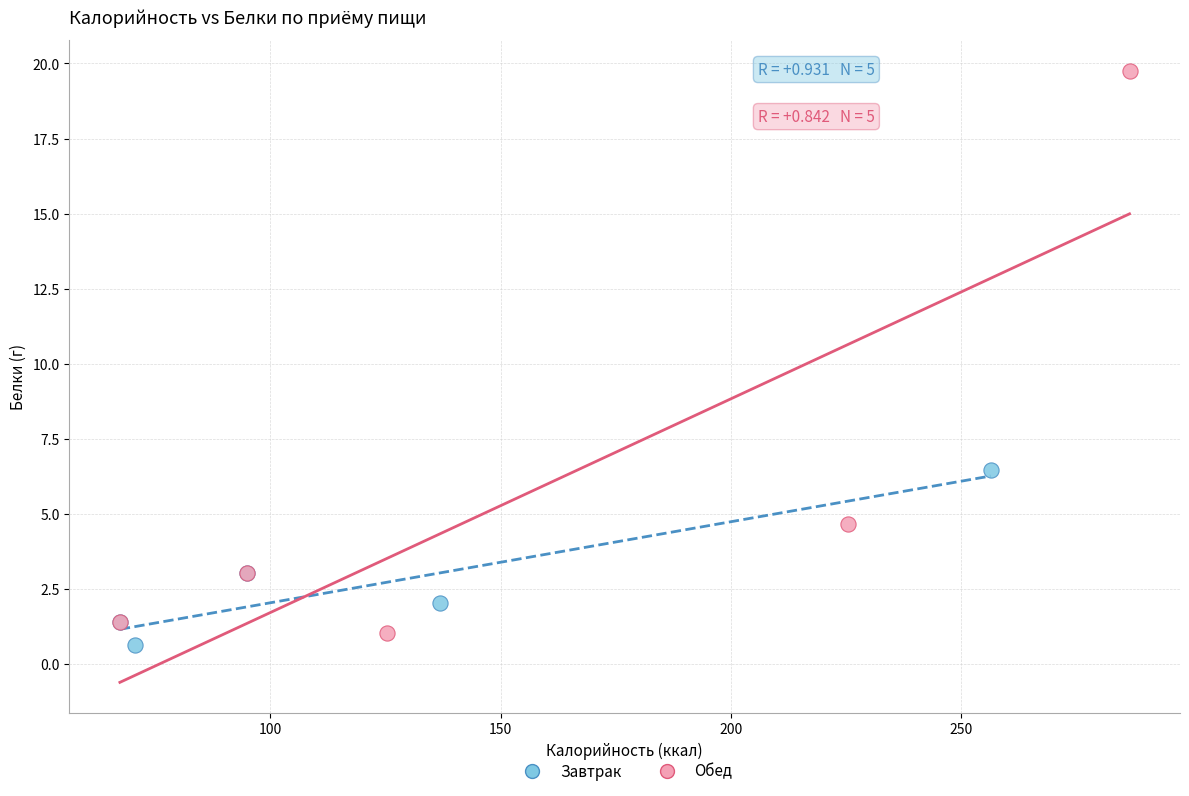

Which series contains the lowest Y value?

Завтрак